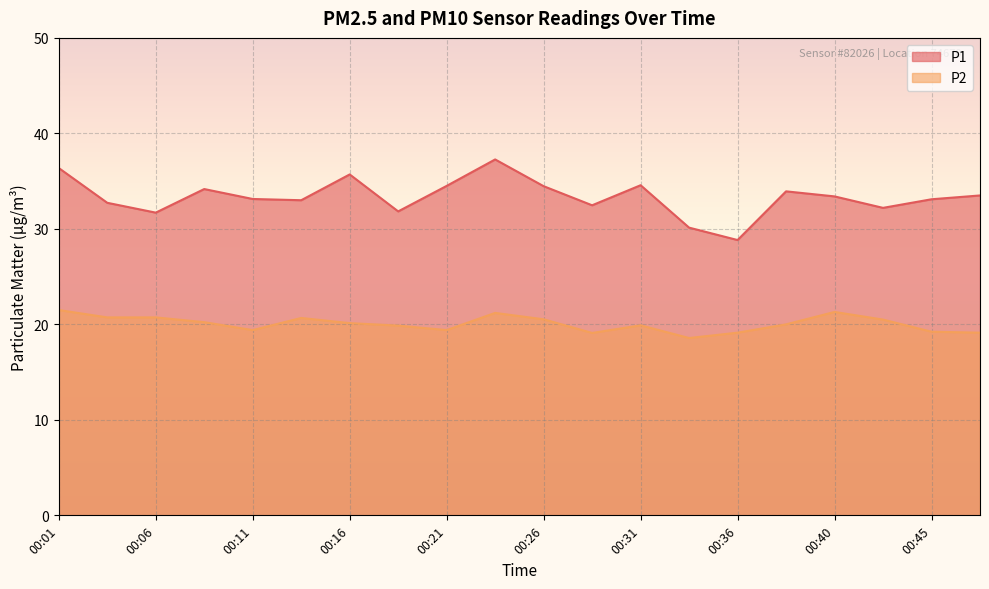

What is the maximum value for P1?

37.3